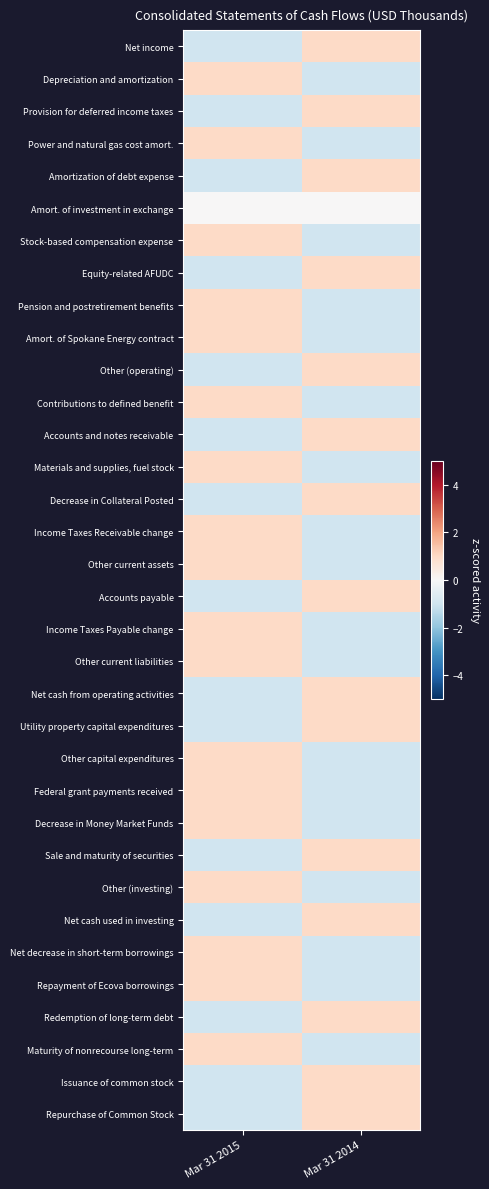

Which series has the largest range (max minus min)?

Net income